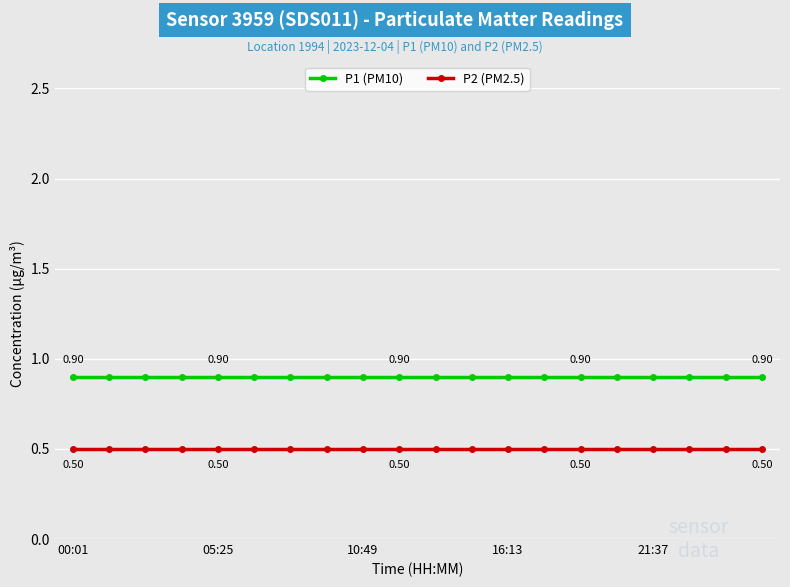

At how many categories does at least one series exceed 0?

20